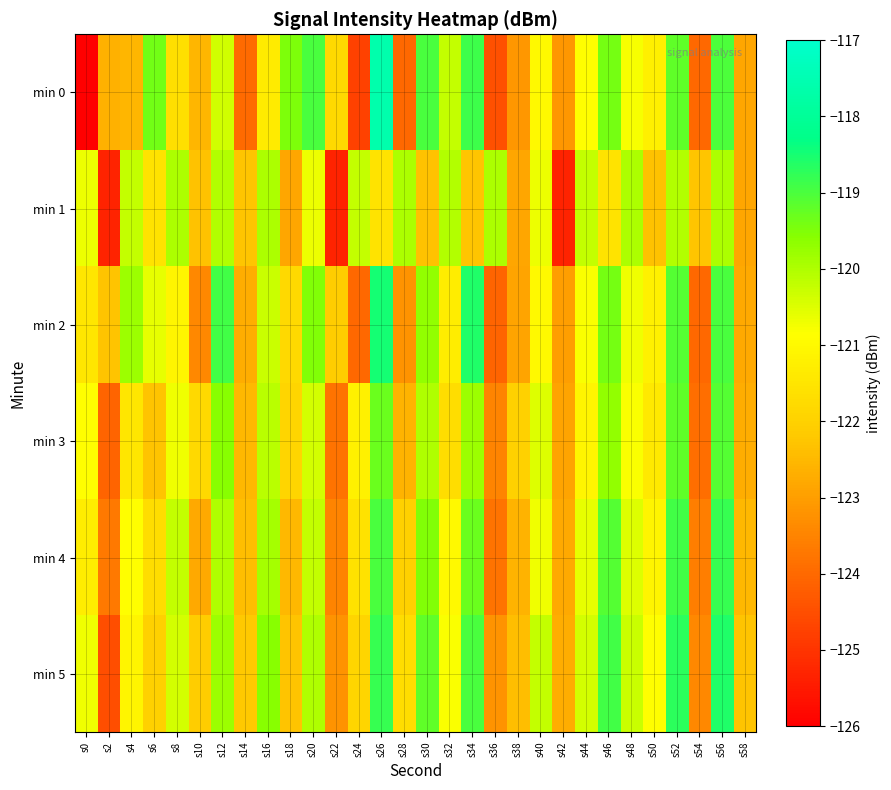

List the series in order of their peak value, lowest first.

min 1, min 3, min 4, min 5, min 2, min 0